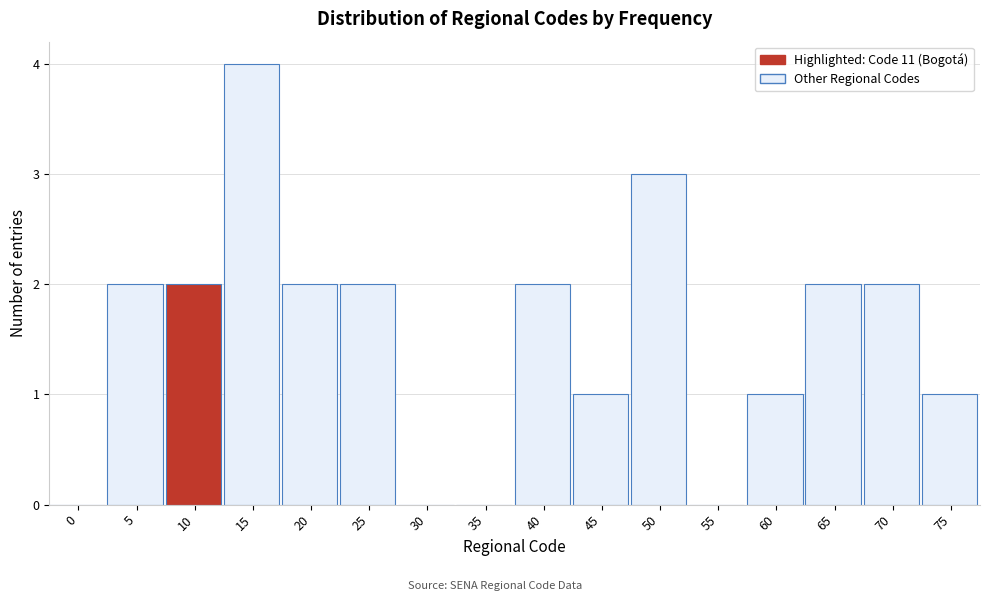

Reading left to right, what are all the values shown in this chart?

0=0	5=2	10=2	15=4	20=2	25=2	30=0	35=0	40=2	45=1	50=3	55=0	60=1	65=2	70=2	75=1